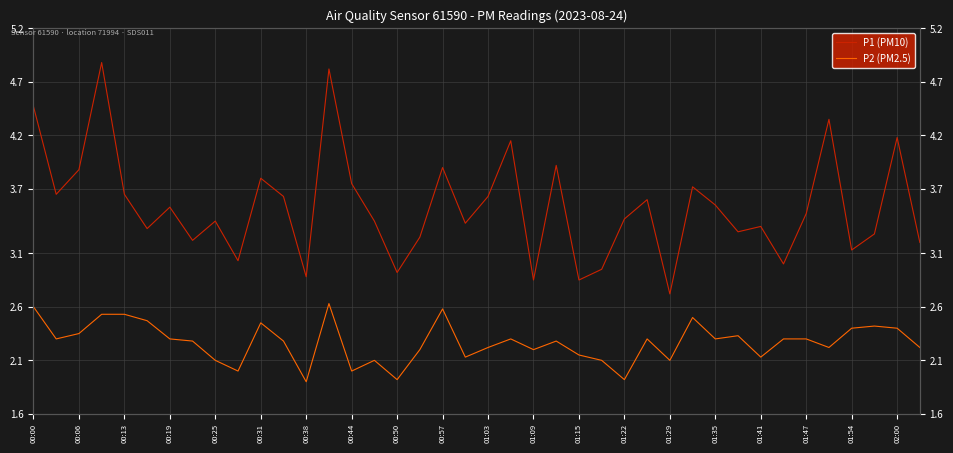

What is the difference between the maximum and minimum values in the P2 (PM2.5) series?

0.7